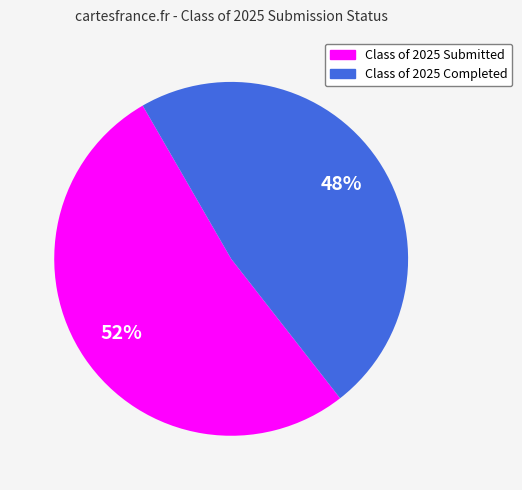

Count the number of slices in the pie.

2